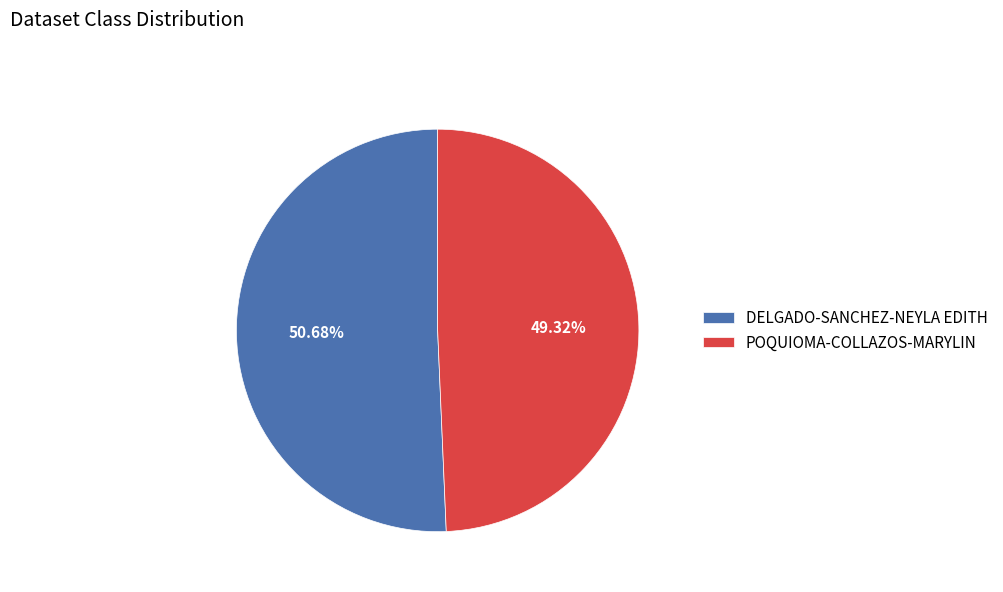

Does DELGADO-SANCHEZ-NEYLA EDITH represent more than half of the total?

Yes